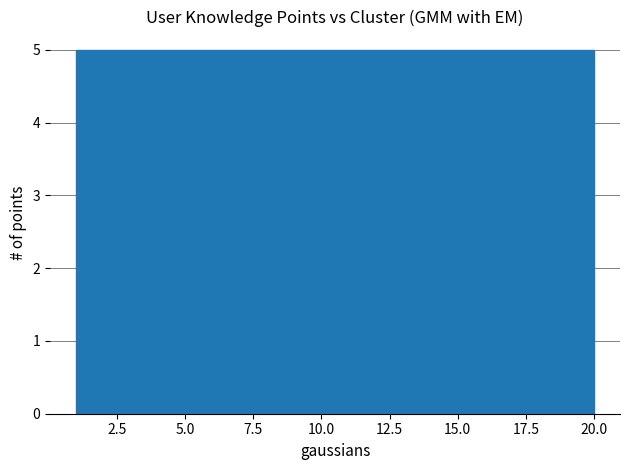

Reading left to right, list every bar in this chart as the range it spans on the x-axis followed by its height. Neither the bar edges nor the heights are printed on the chart, so give them approximately, as read against the axes.

1.00 to 5.75: 5
5.75 to 10.50: 5
10.50 to 15.25: 5
15.25 to 20.00: 5